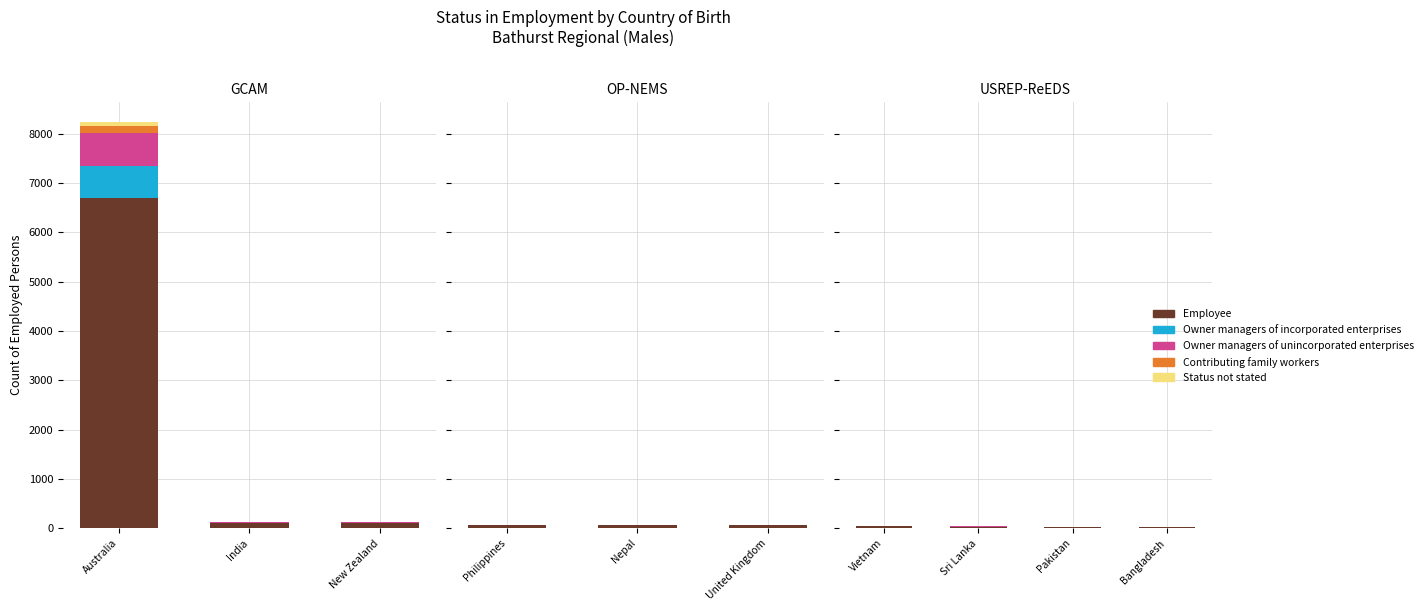

How many distinct data groups are displayed?

5